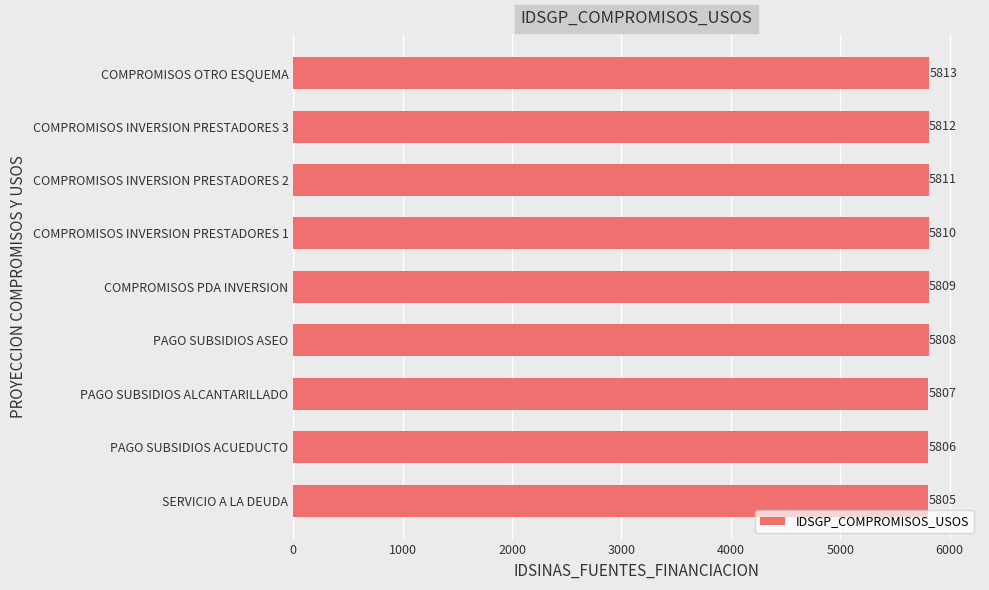

Which has a higher value, COMPROMISOS INVERSION PRESTADORES 3 or SERVICIO A LA DEUDA?

COMPROMISOS INVERSION PRESTADORES 3